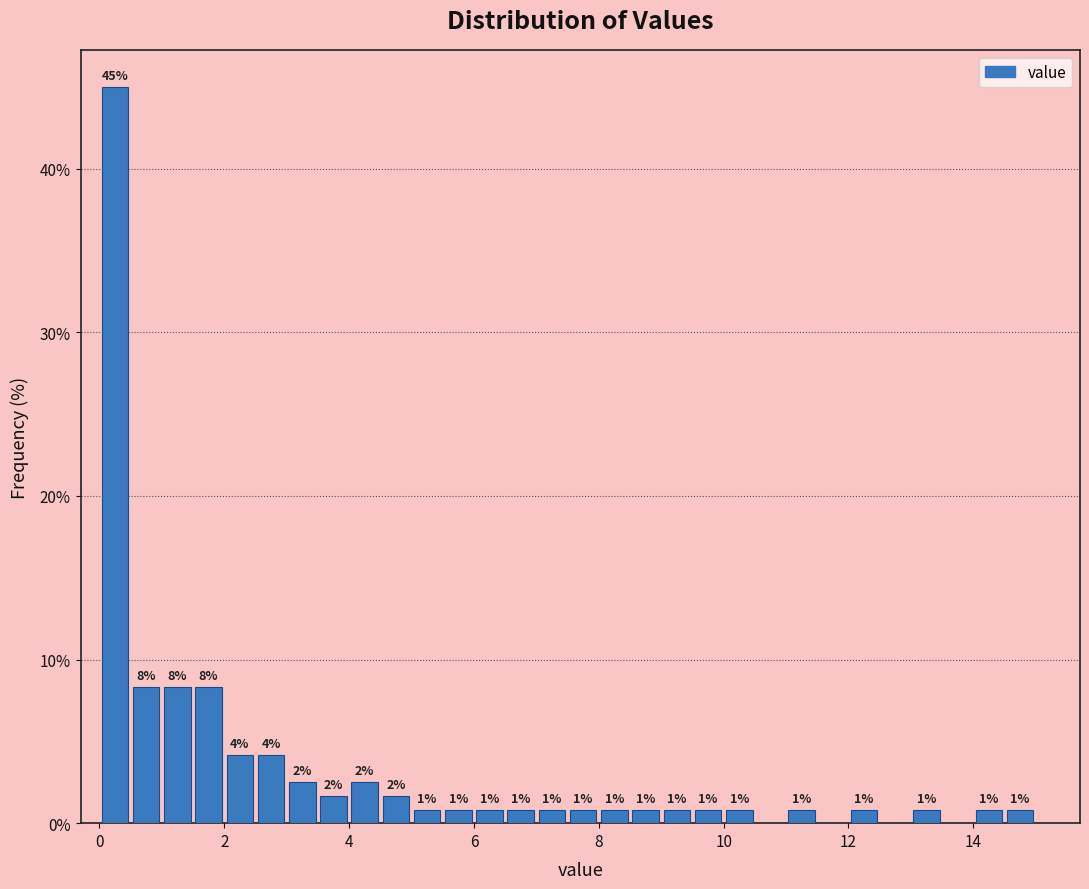

Read against the x-axis, roughly where is the centre of the tallest bar?

0.2